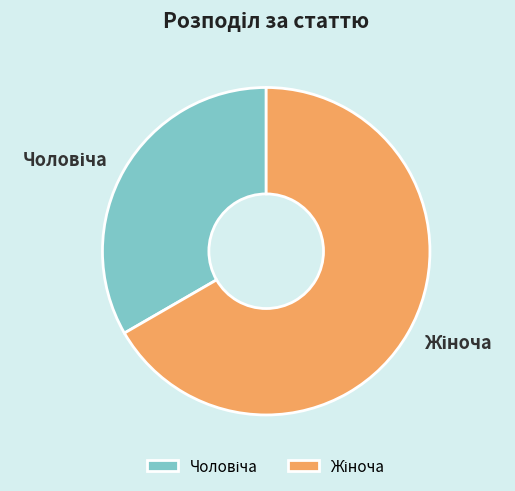

Is there a majority slice in this chart?

Yes